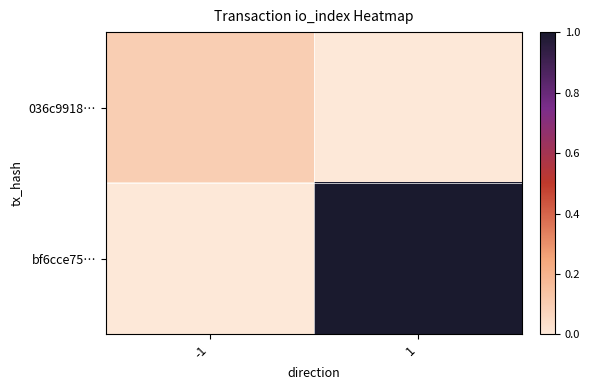

How many categories are shown in the chart?

2